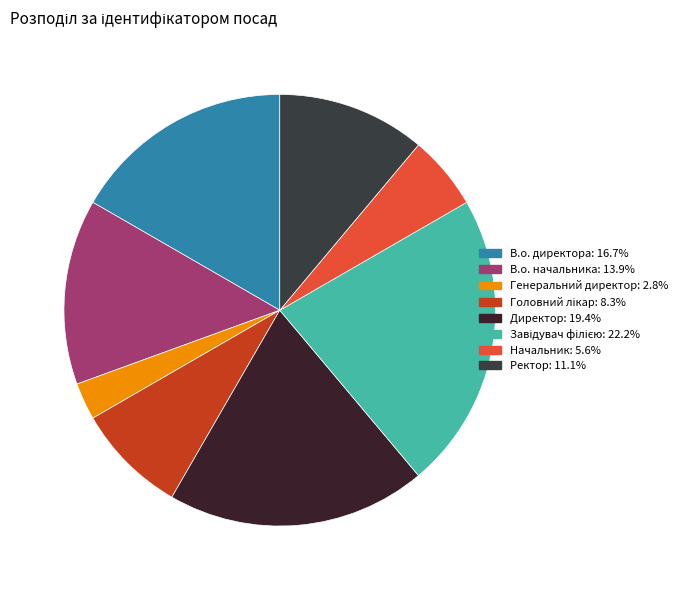

How many slices are in this pie chart?

8